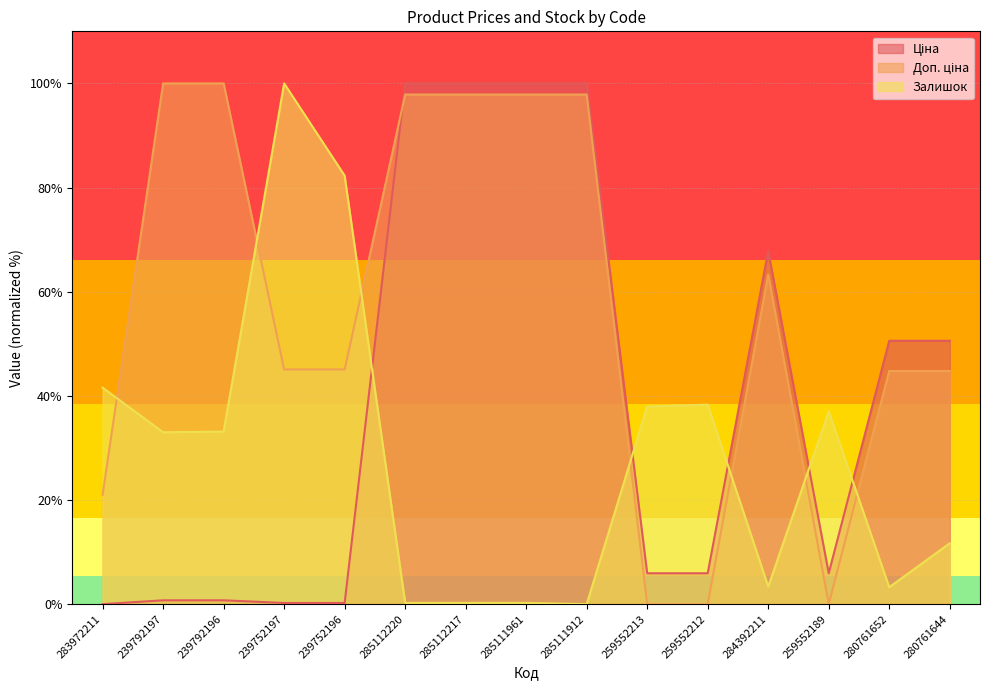

Reading left to right, what are all the values shown in this chart?

Ціна: 283972211=0.0	239792197=0.7	239792196=0.7	239752197=0.2	239752196=0.2	285112220=100.0	285112217=100.0	285111961=100.0	285111912=100.0	259552213=5.9	259552212=5.9	284392211=67.8	259552189=5.9	280761652=50.6	280761644=50.6
Доп. ціна: 283972211=21.0	239792197=100.0	239792196=100.0	239752197=45.1	239752196=45.1	285112220=97.9	285112217=97.9	285111961=97.9	285111912=97.9	259552213=0.0	259552212=0.0	284392211=63.3	259552189=0.0	280761652=44.8	280761644=44.8
Залишок: 283972211=41.6	239792197=33.0	239792196=33.1	239752197=100.0	239752196=82.3	285112220=0.2	285112217=0.2	285111961=0.2	285111912=0.0	259552213=38.0	259552212=38.3	284392211=3.4	259552189=37.0	280761652=3.3	280761644=11.7